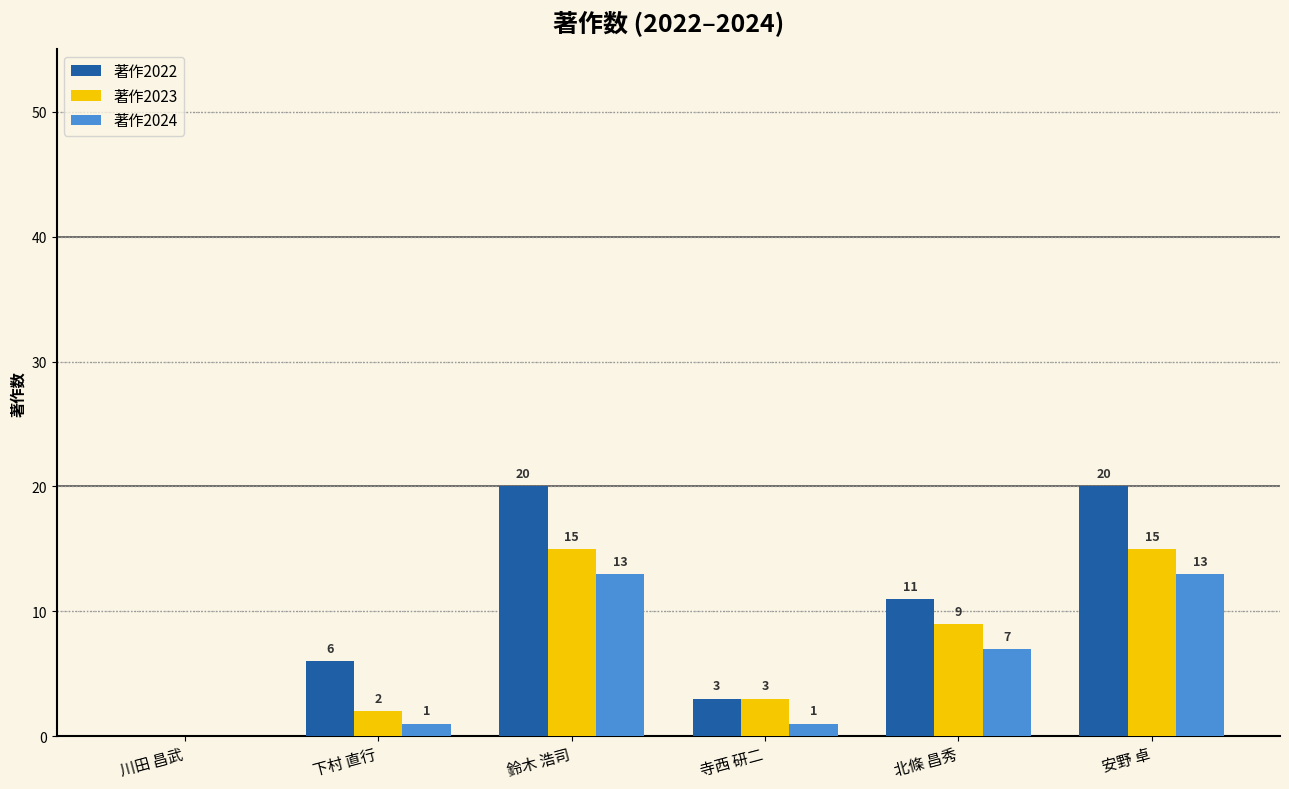

Between 川田 昌武 and 北條 昌秀, which series saw the biggest shift?

著作2022